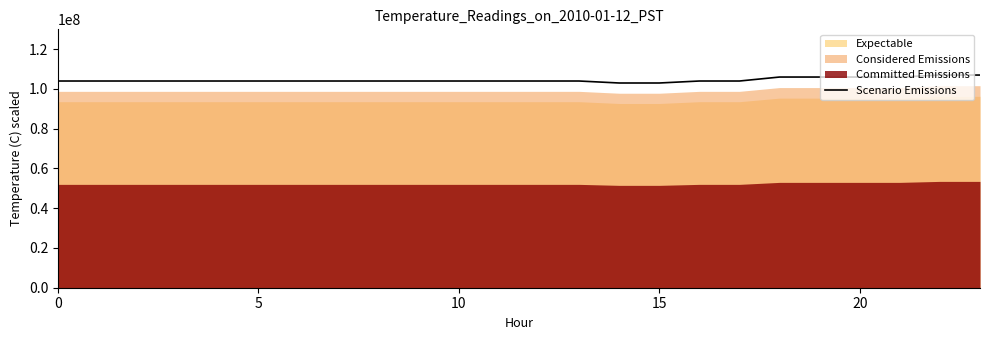

Which has a higher value, 22 or 12?

22